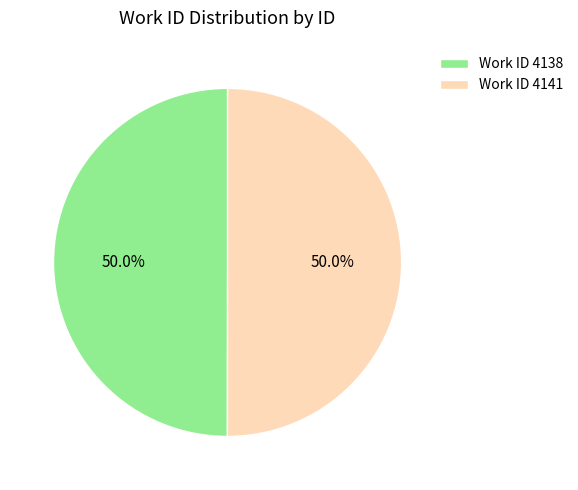

What is the ratio of the value at Work ID 4138 to the value at Work ID 4141?

1.0